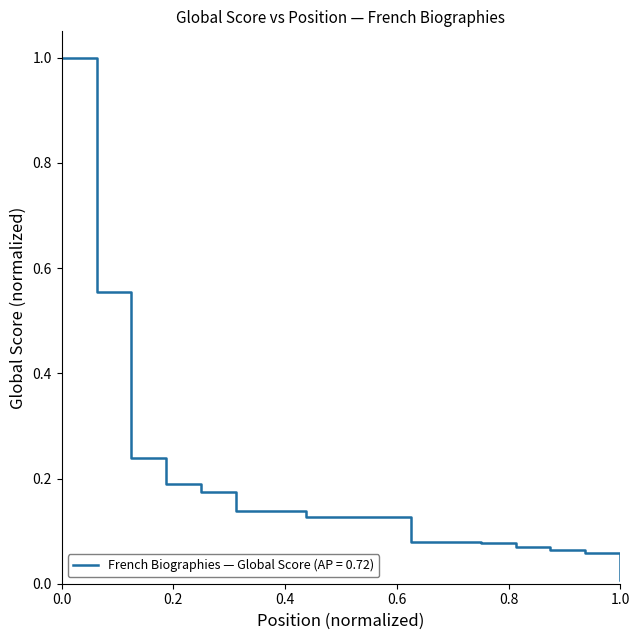

What is the difference between the maximum and minimum values?

1.0